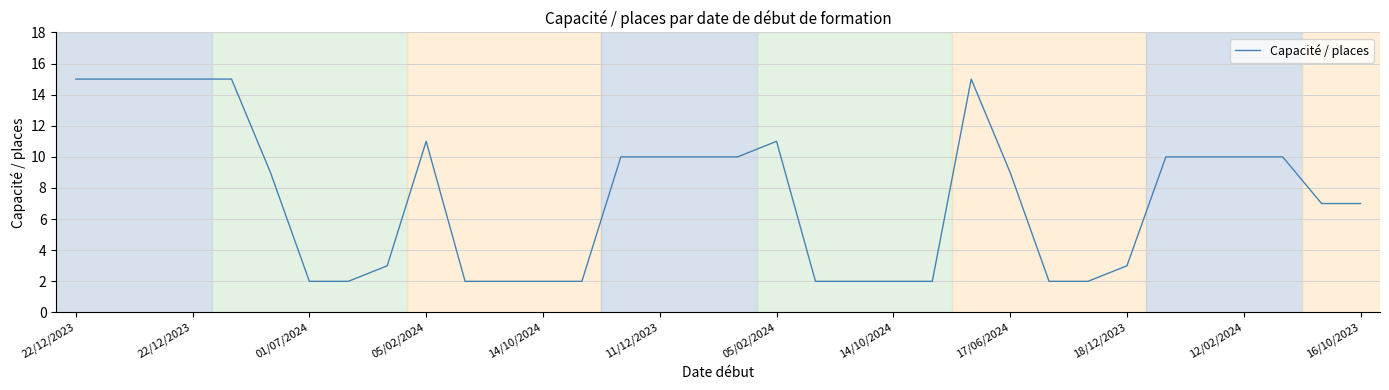

What is the greatest value displayed?

15